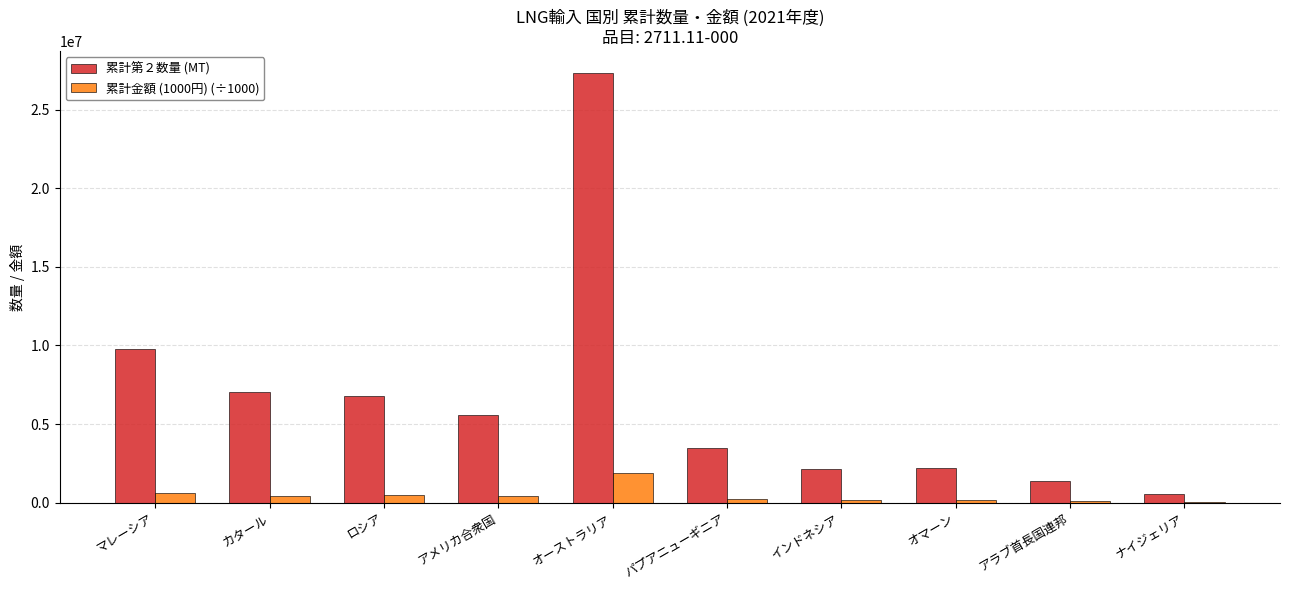

How many data points in 累計金額 (1000円) (÷1000) are above 436286?

5